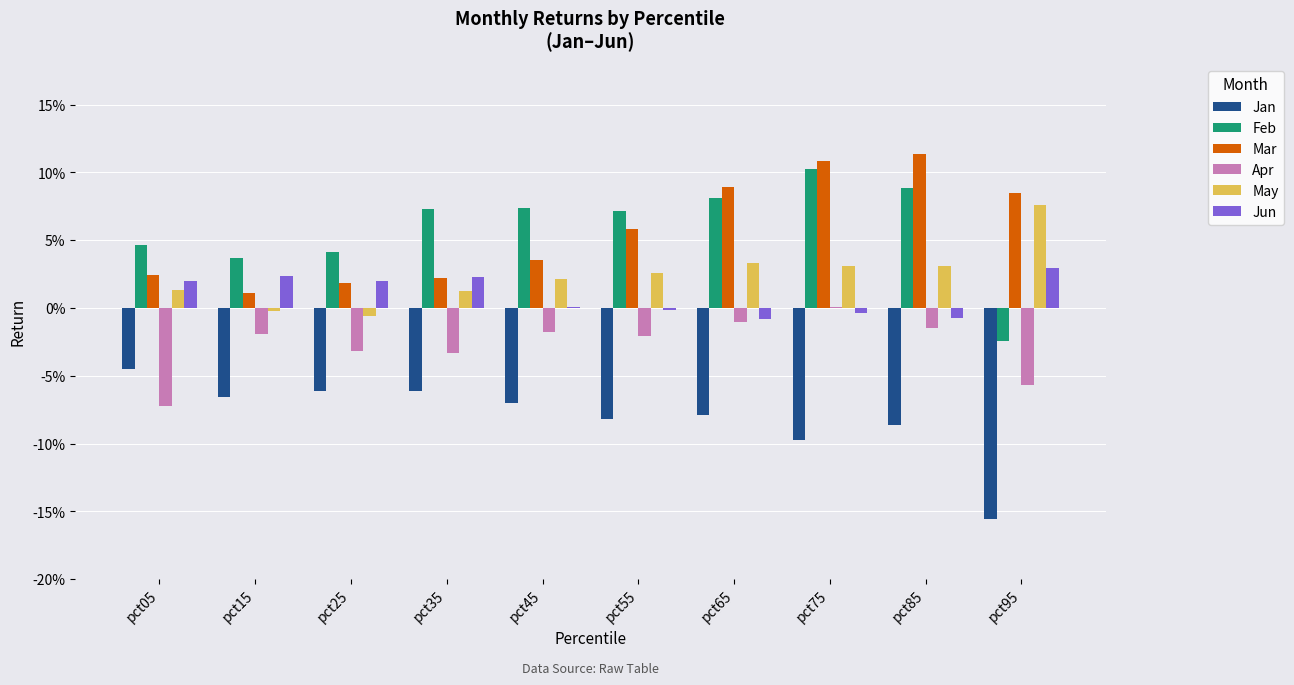

What are all the series names shown in the legend?

Jan, Feb, Mar, Apr, May, Jun